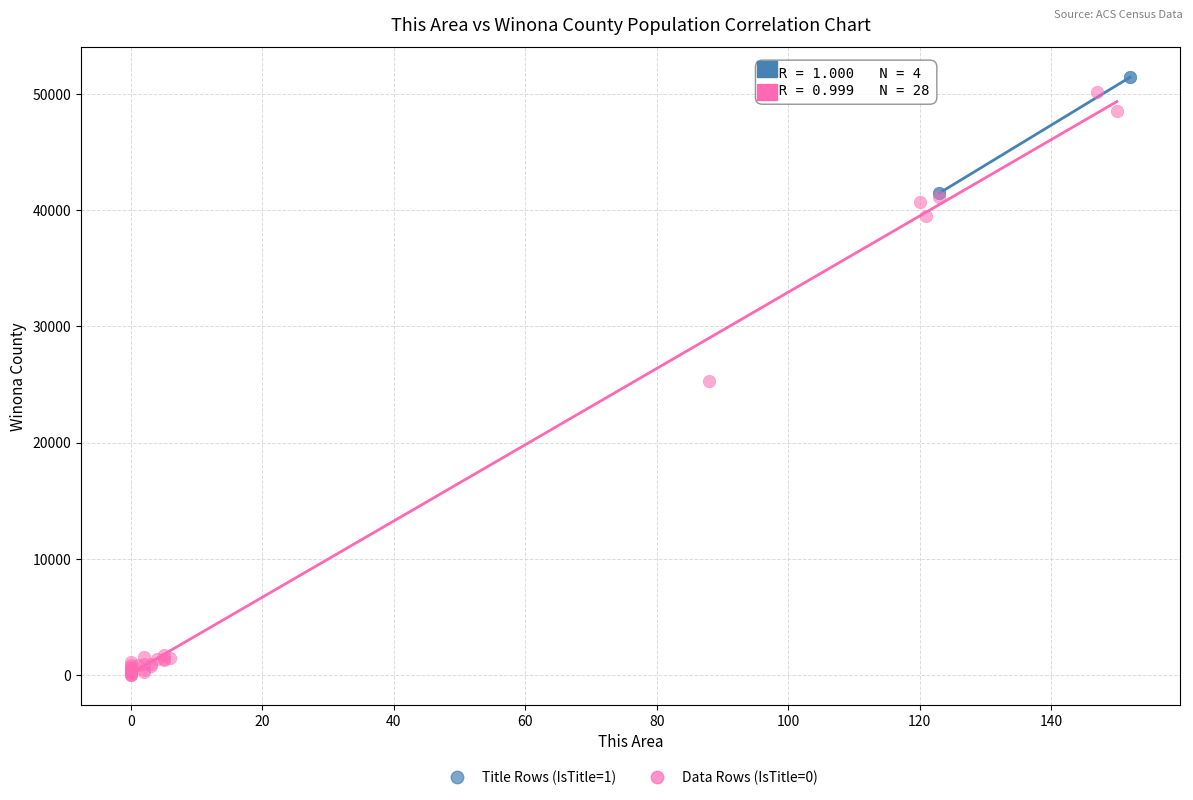

Which series reaches the minimum Y coordinate?

Data Rows (IsTitle=0)